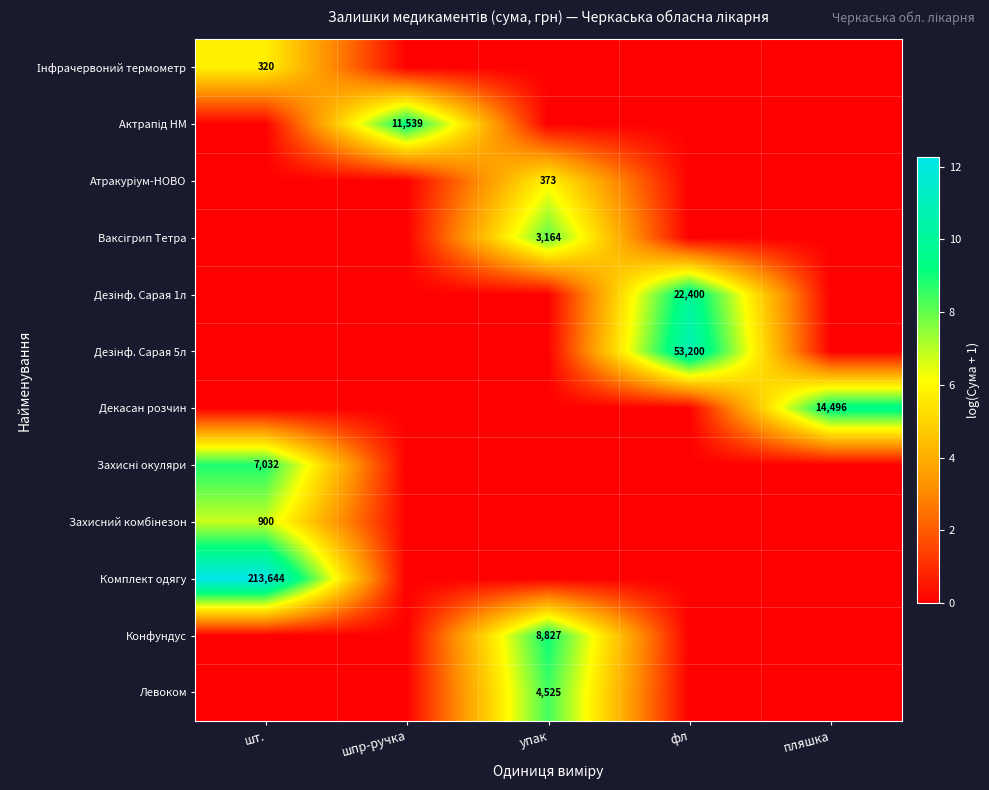

Which label corresponds to the largest value in the chart?

шт.